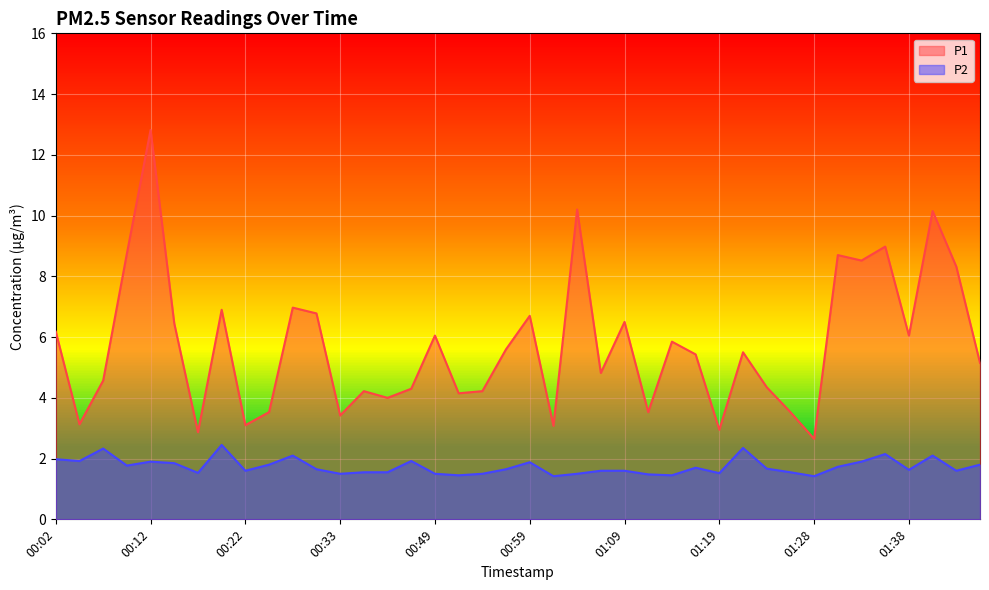

At which category does the chart reach its peak across all series?

00:12